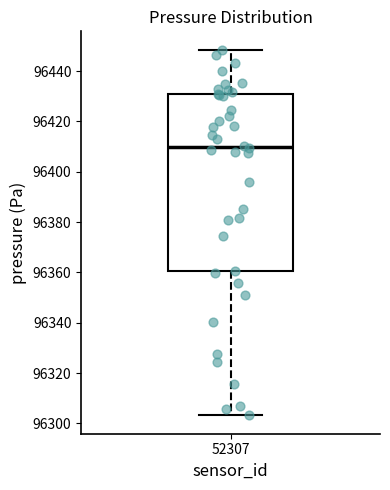

Transcribe this box plot: give where the median line is, the range the box spans, and where the two whiskers end, as read against the y-axis. The values are not printed on the chart, so give them approximately, as read against the axis.

median 96410, box 96360 to 96430, whiskers 96304 to 96448